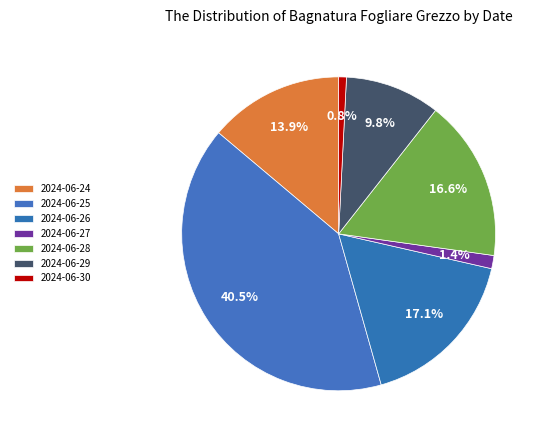

Count the number of slices in the pie.

7